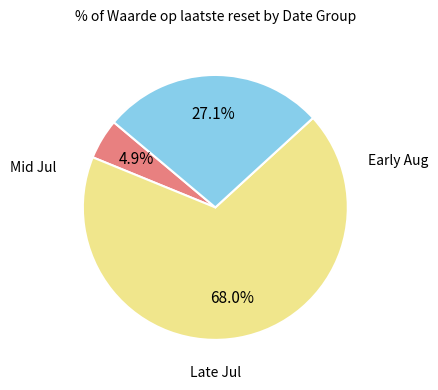

Count the number of slices in the pie.

3